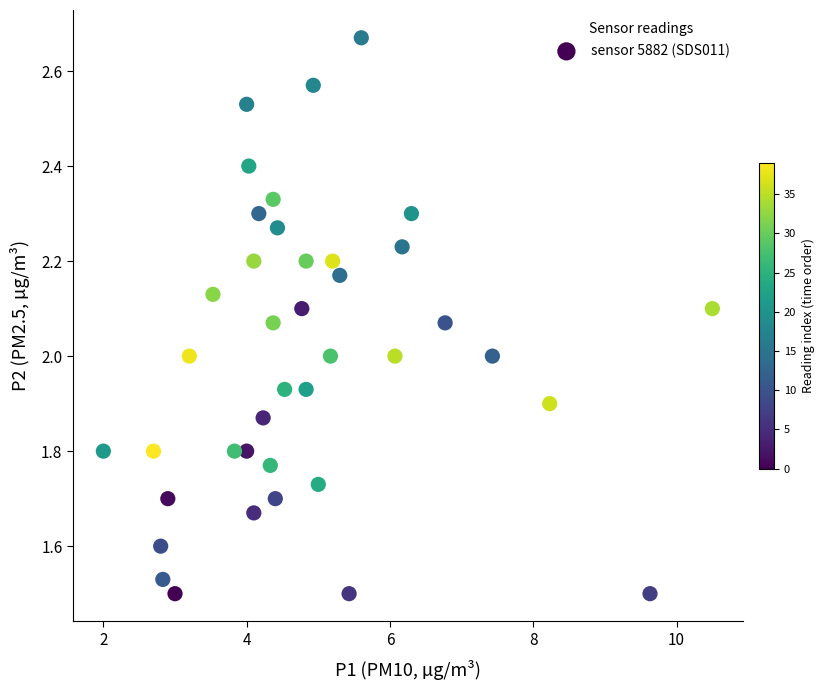

What is the range of Y values (max minus min)?

1.2